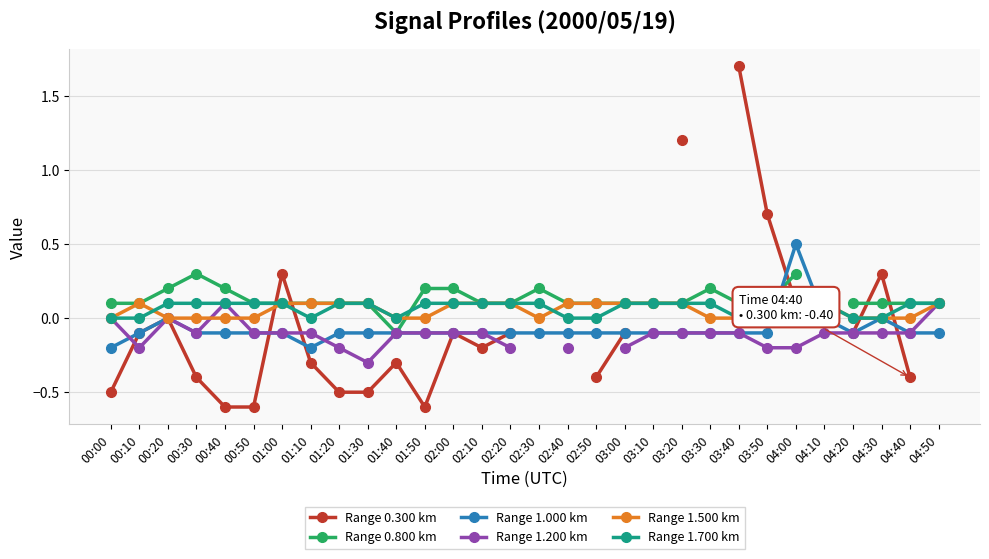

List the series in order of their peak value, lowest first.

Range 1.200 km, Range 1.500 km, Range 1.700 km, Range 0.800 km, Range 1.000 km, Range 0.300 km